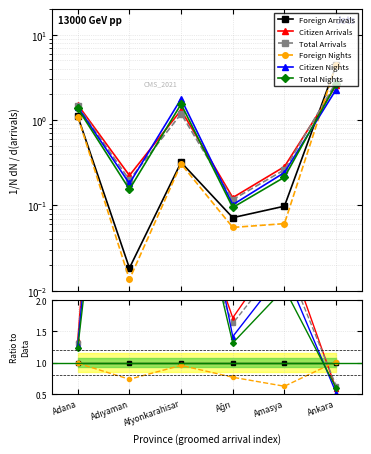

What is the label of the 2nd point from the left?

Adıyaman